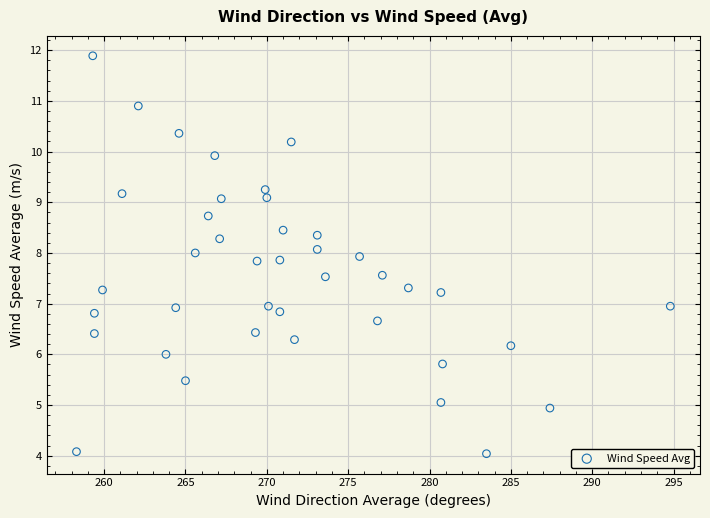

What is the range of X values (max minus min)?

36.5